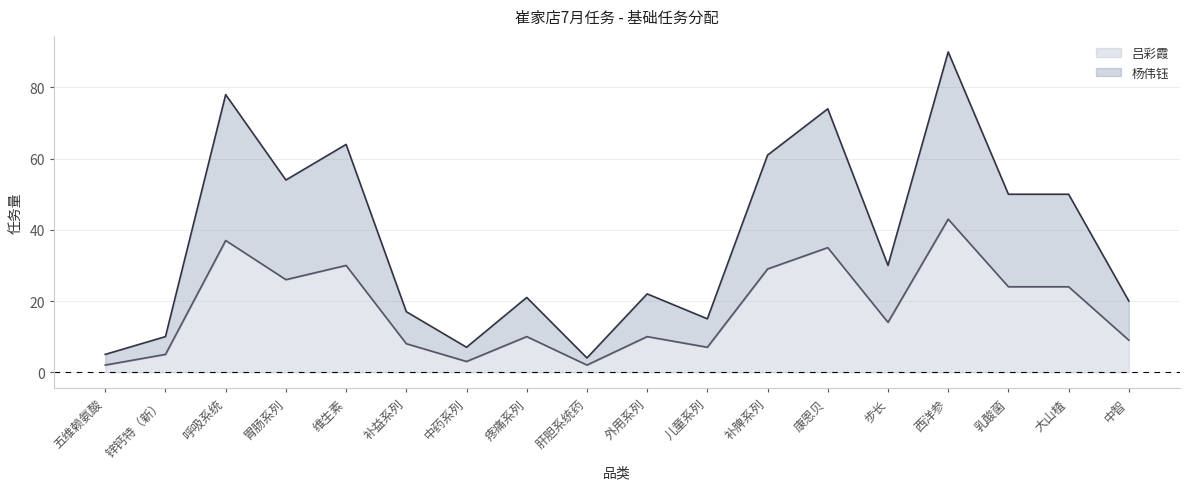

Reading left to right, list all the values displayed in this chart.

吕彩霞: 2	5	37	26	30	8	3	10	2	10	7	29	35	14	43	24	24	9
杨伟钰: 5	10	78	54	64	17	7	21	4	22	15	61	74	30	90	50	50	20